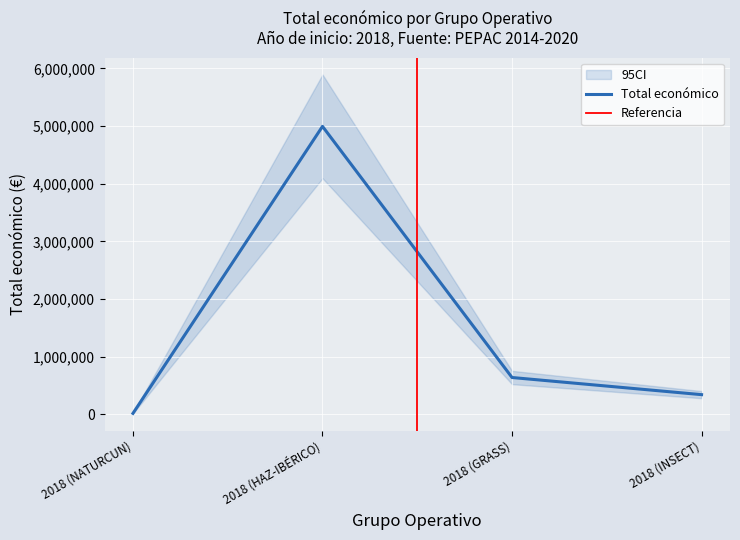

List the labels in order of value, smallest first.

2018 (NATURCUN), 2018 (INSECT), 2018 (GRASS), 2018 (HAZ-IBÉRICO)